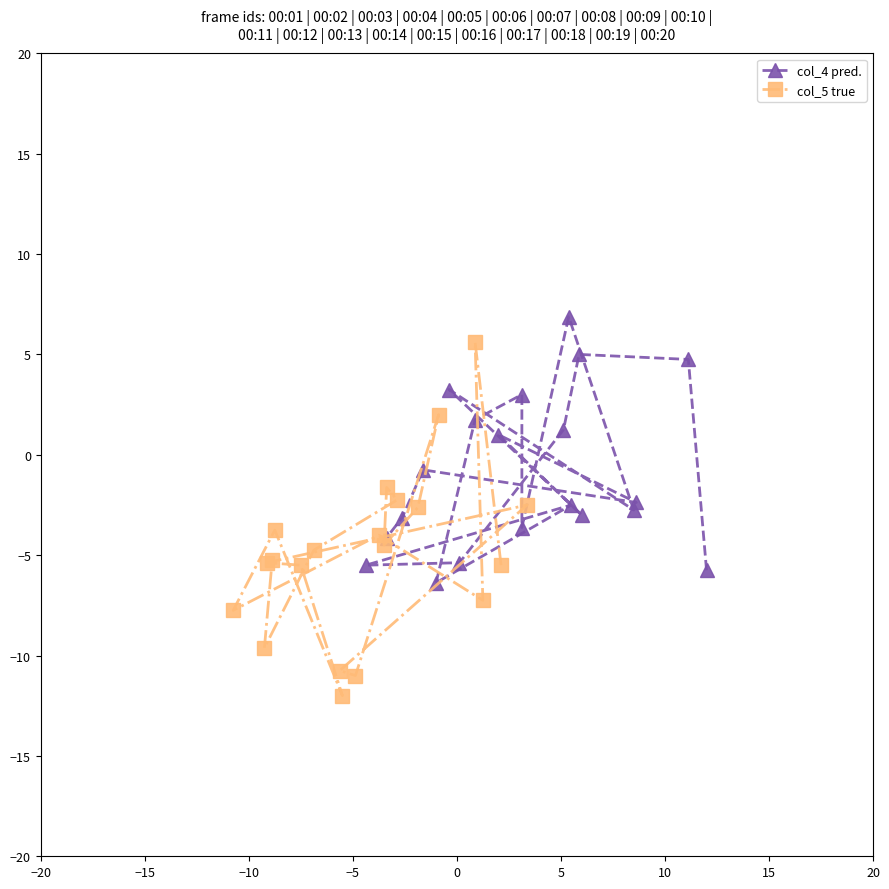

Which series has the widest spread of values?

col_5 true